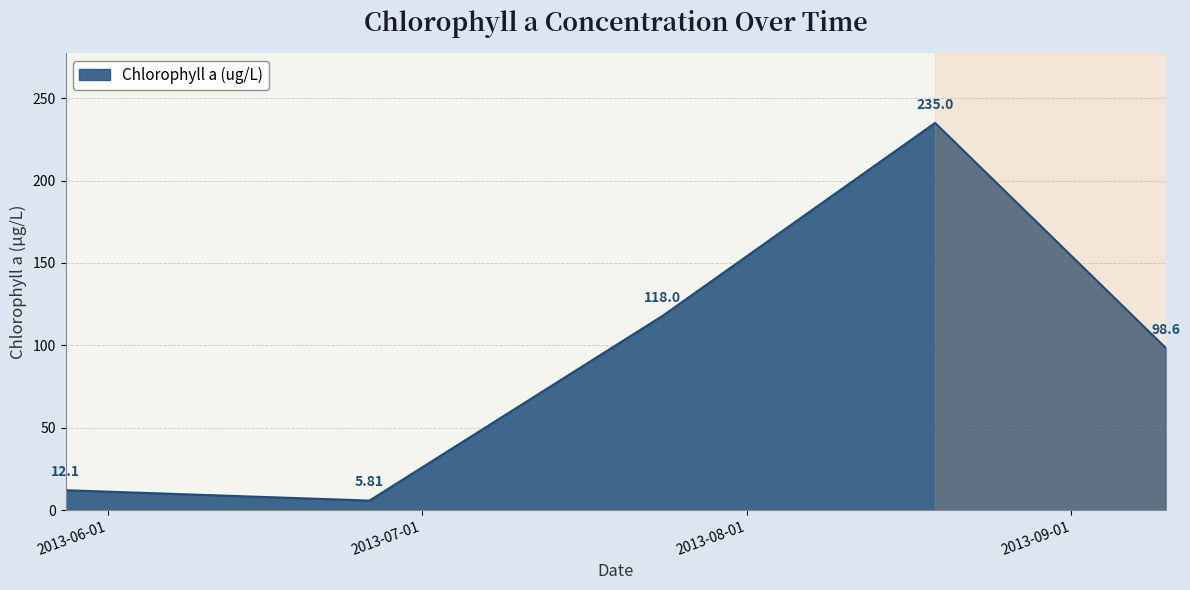

True or false: there are more than 2 points higher than both neighbors.

False